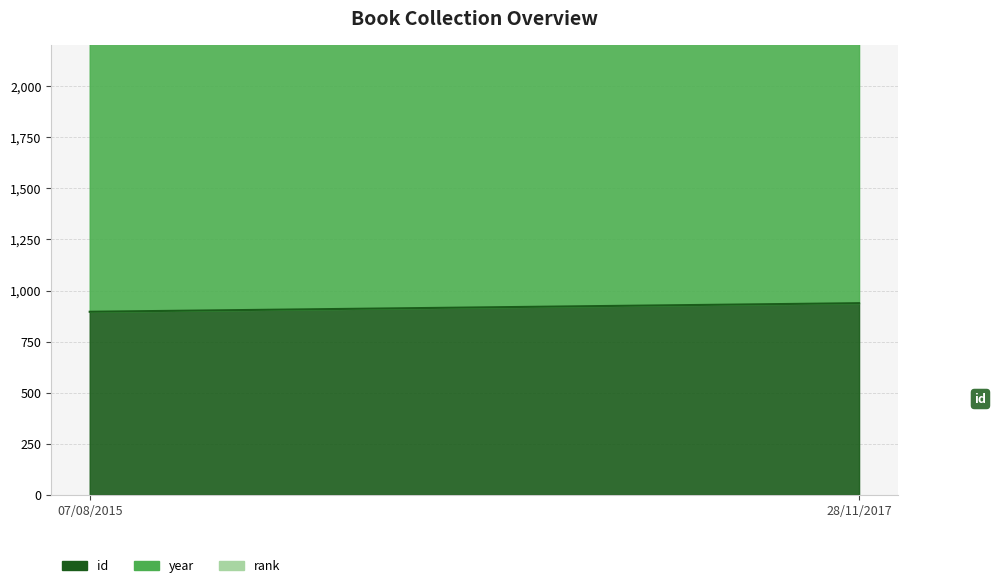

True or false: id has a value of 938 at 28/11/2017.

True